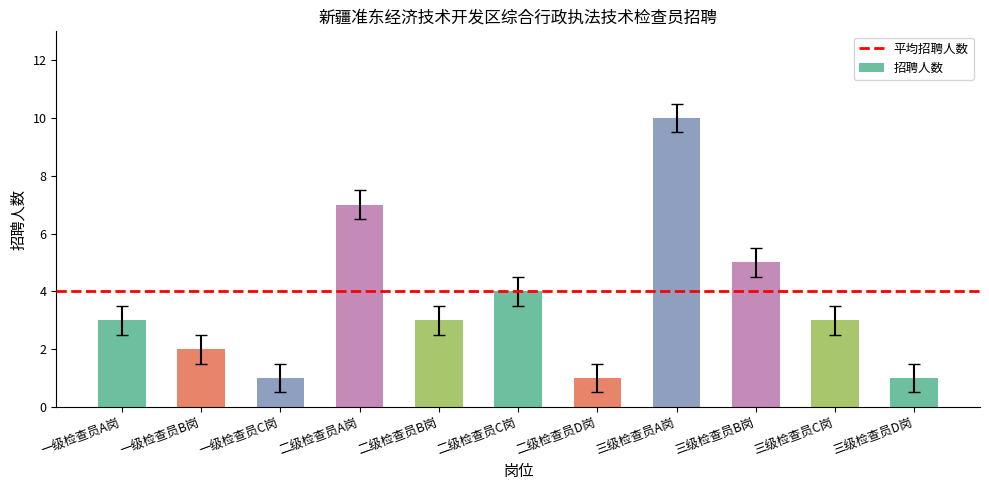

Reading left to right, list all the values displayed in this chart.

3	2	1	7	3	4	1	10	5	3	1